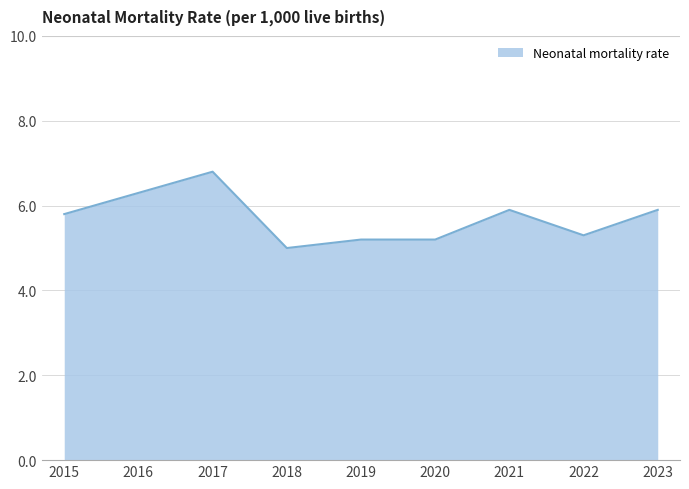

Which category has the lowest value across all series?

2018